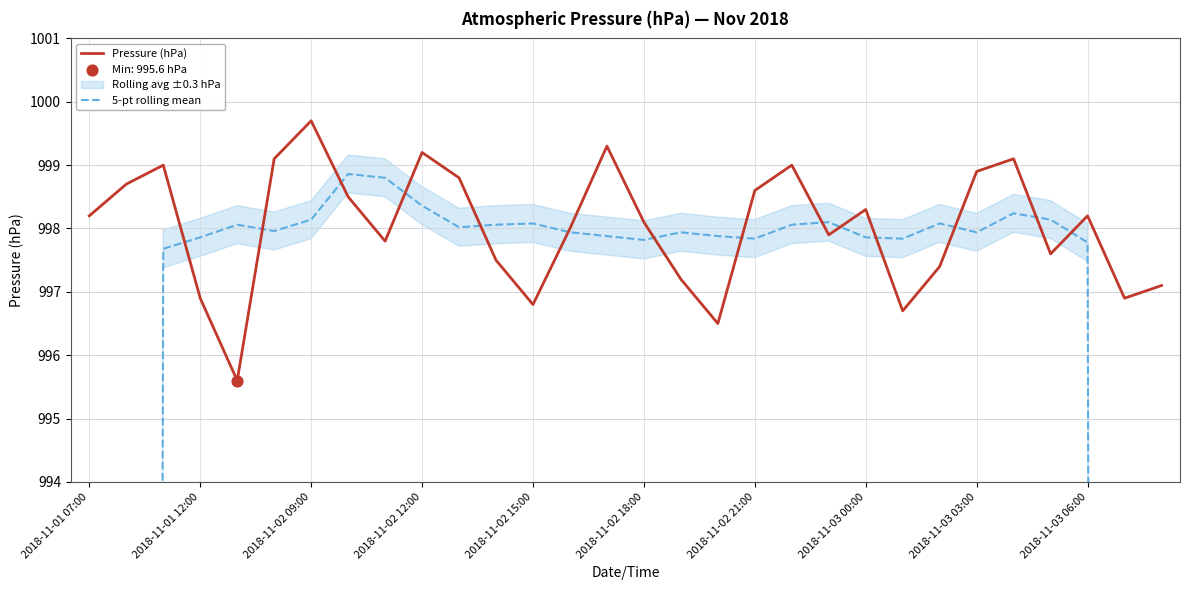

Which series contains the highest Y value?

Pressure (hPa)